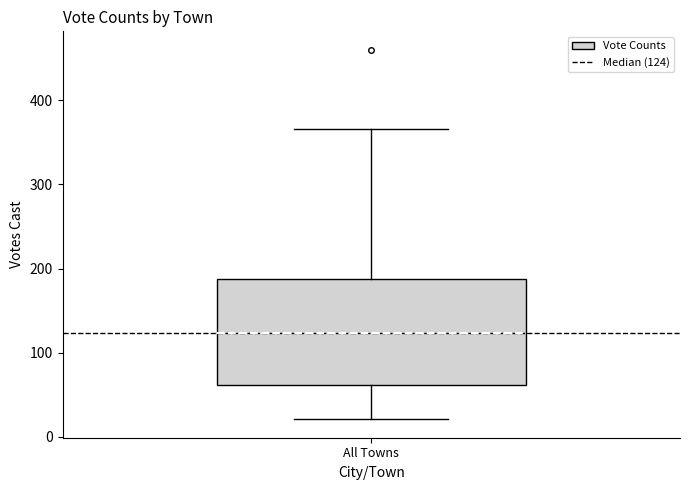

Where is the upper edge of the box for All Towns on the y-axis? The values are not printed on the chart, so give them approximately, as read against the axis.

190